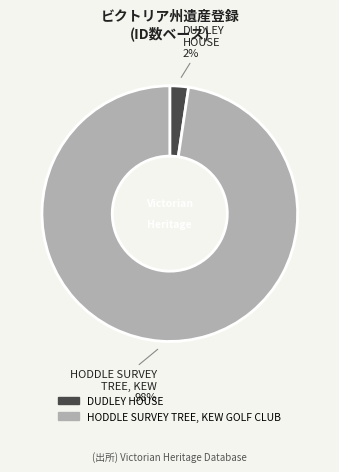

To the nearest percent, what portion does HODDLE SURVEY TREE, KEW GOLF CLUB represent?

98%